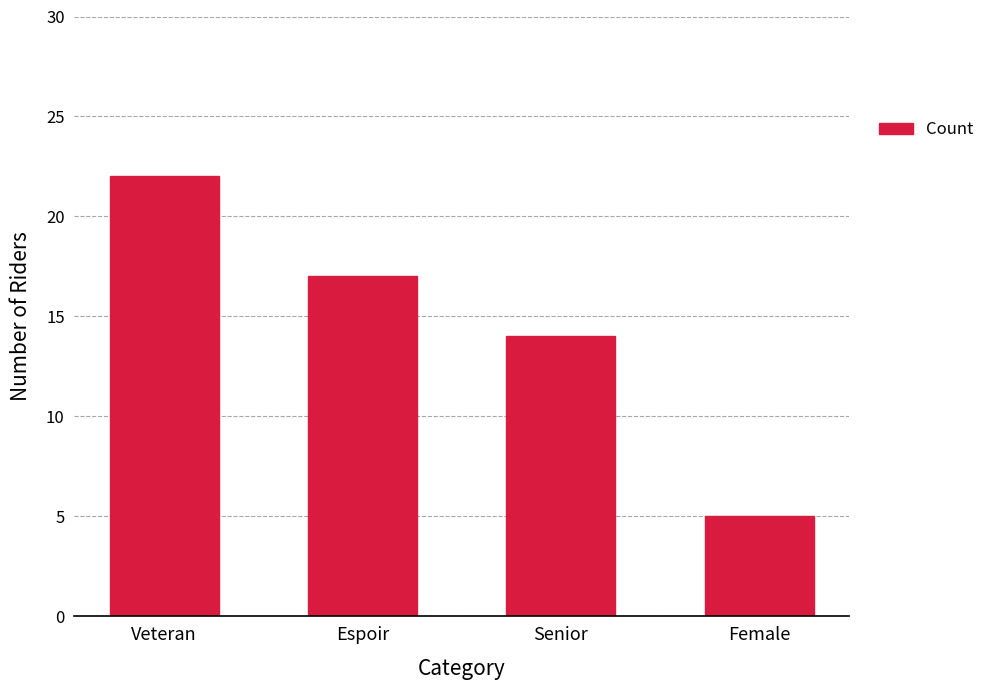

What is the minimum value shown in the chart?

5